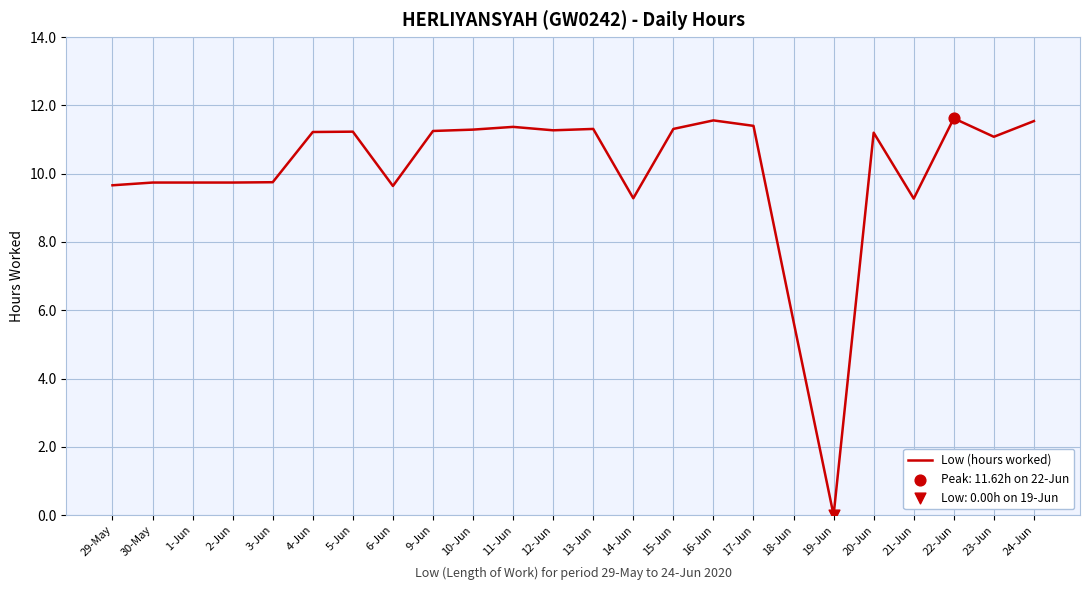

What is the change in value from 16-Jun to 19-Jun?

-11.6